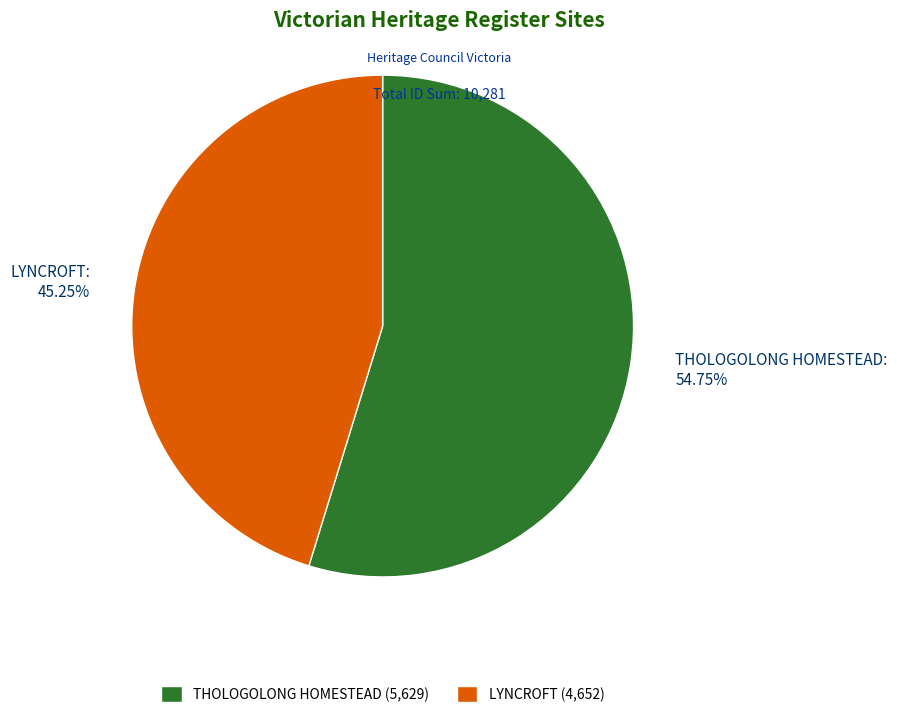

Is there any slice that represents more than half of the pie?

Yes